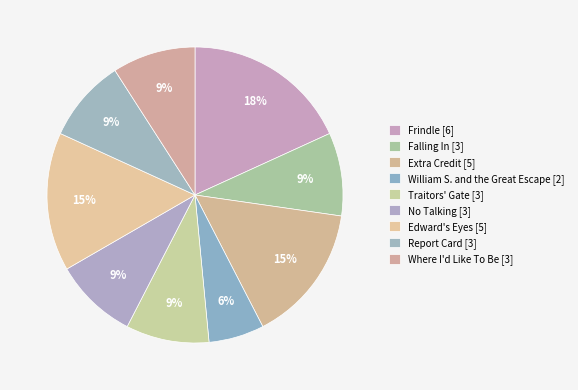

To the nearest percent, what is the difference between the largest and smallest slice percentages?

12%